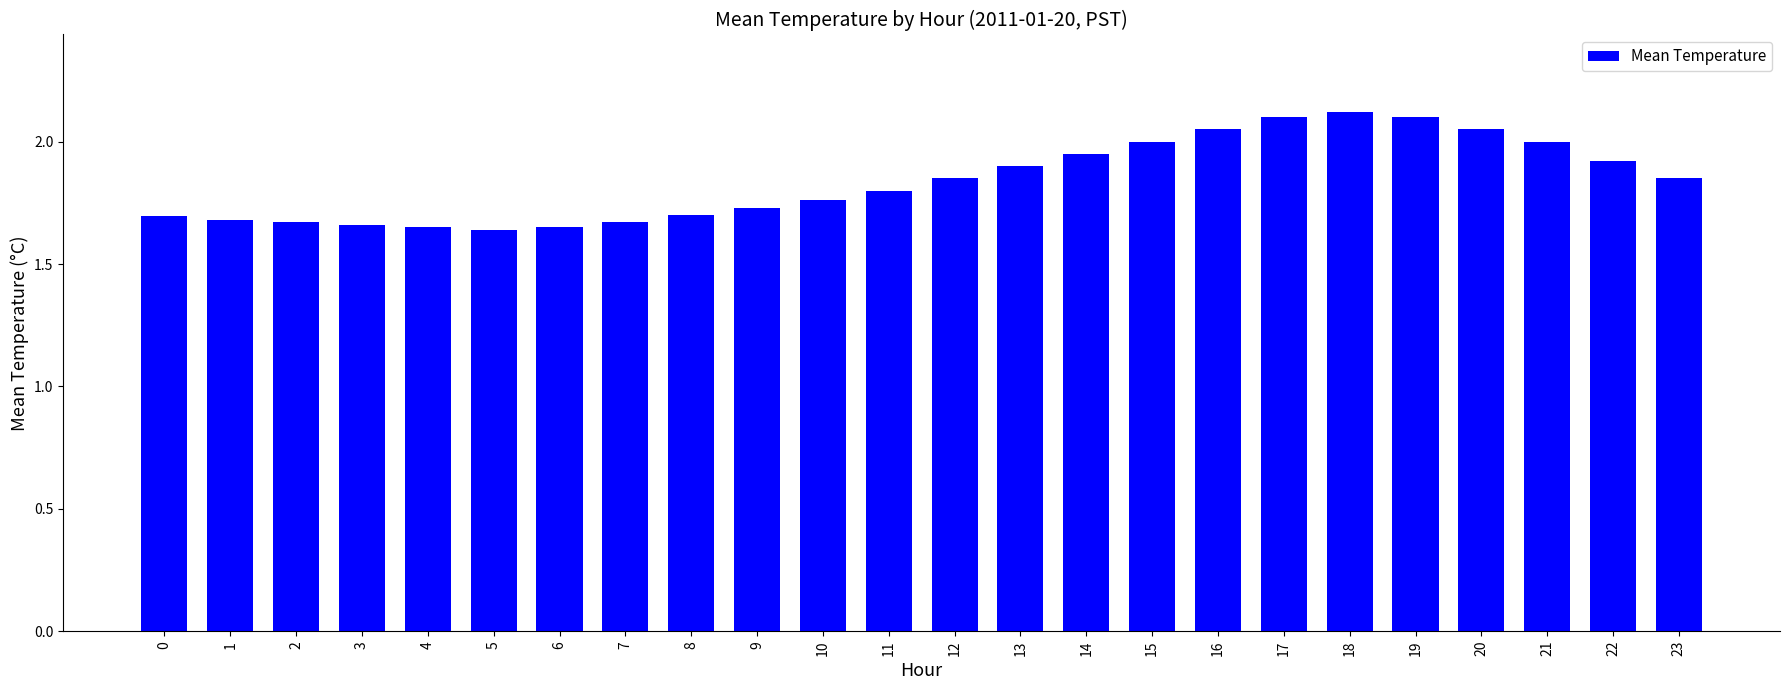

The value at 2 is 1.0. True or false?

False